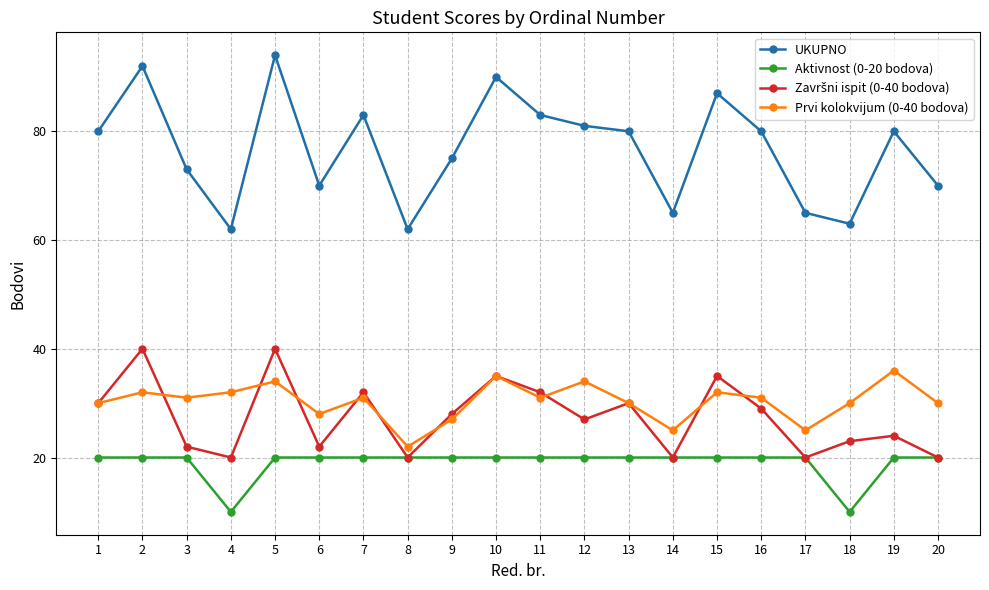

What is the lowest value of the Prvi kolokvijum (0-40 bodova) series?

22